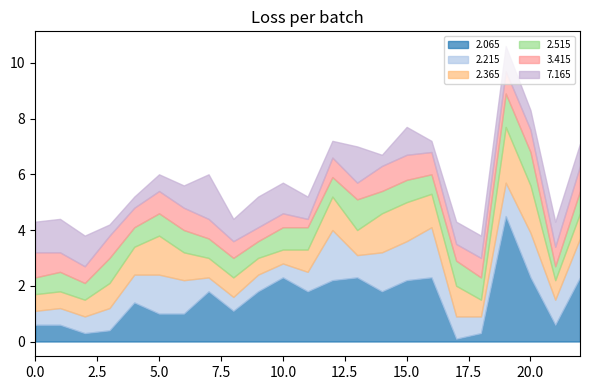

How many distinct data groups are displayed?

6